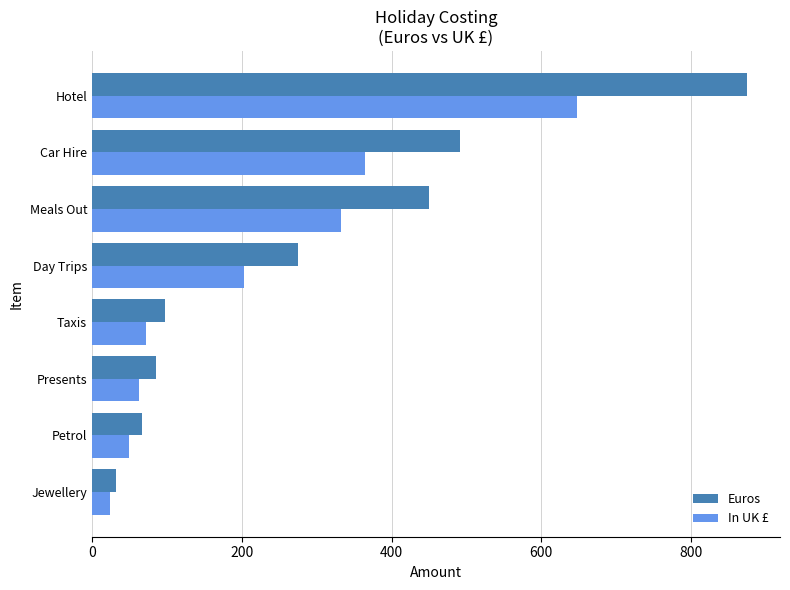

Which series changed the most between Taxis and Car Hire?

Euros